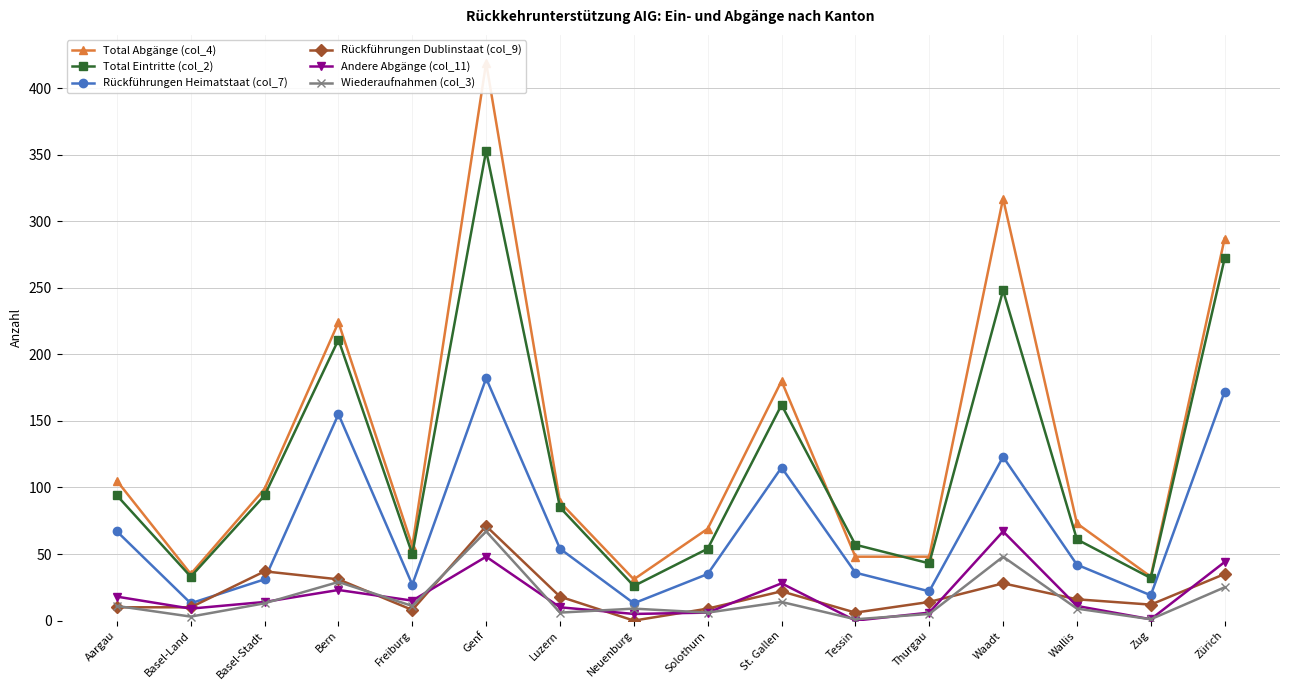

What is the sum of all Wiederaufnahmen (col_3) values?

258